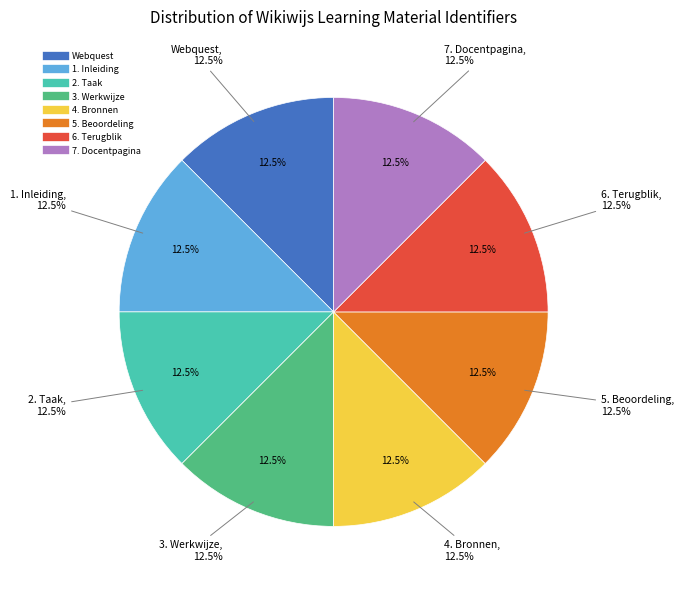

Rank the categories by value from highest to lowest.

7. Docentpagina, 6. Terugblik, 5. Beoordeling, 4. Bronnen, 3. Werkwijze, 2. Taak, 1. Inleiding, Webquest